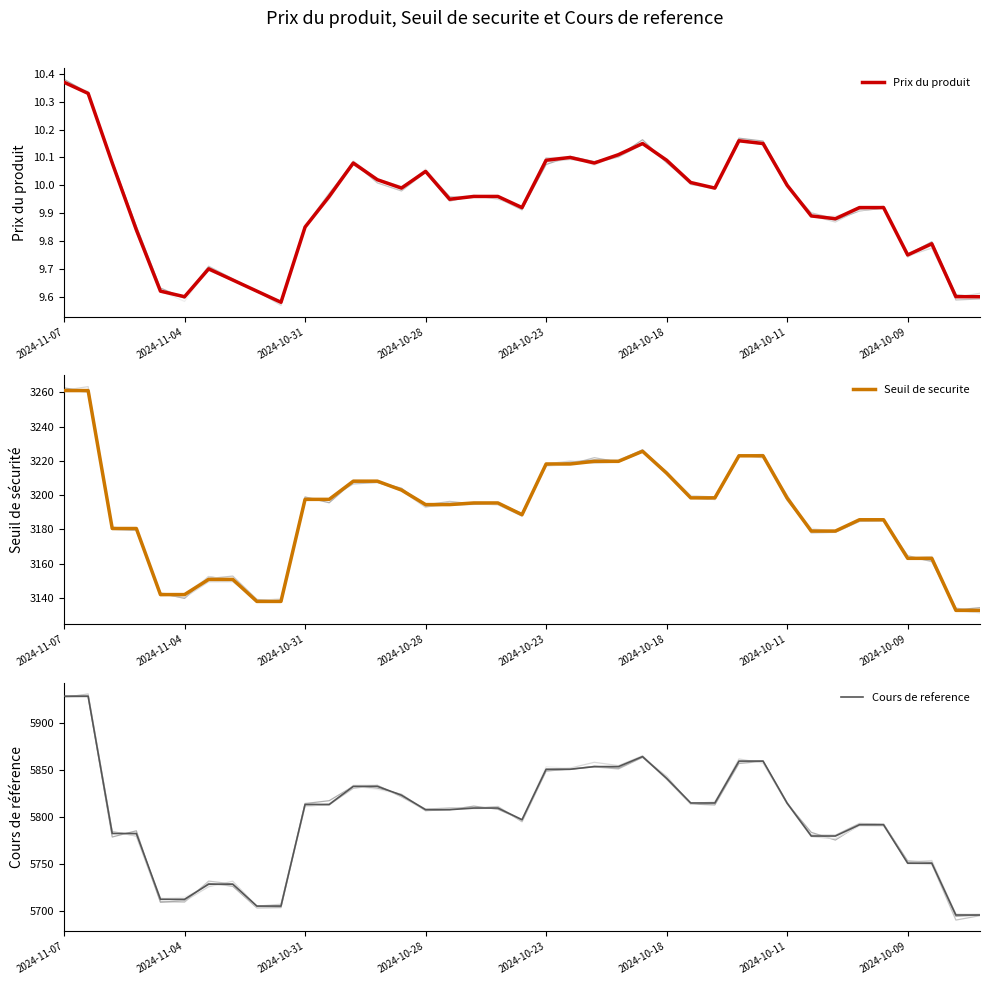

True or false: Cours de reference and Prix du produit intersect in this chart.

False